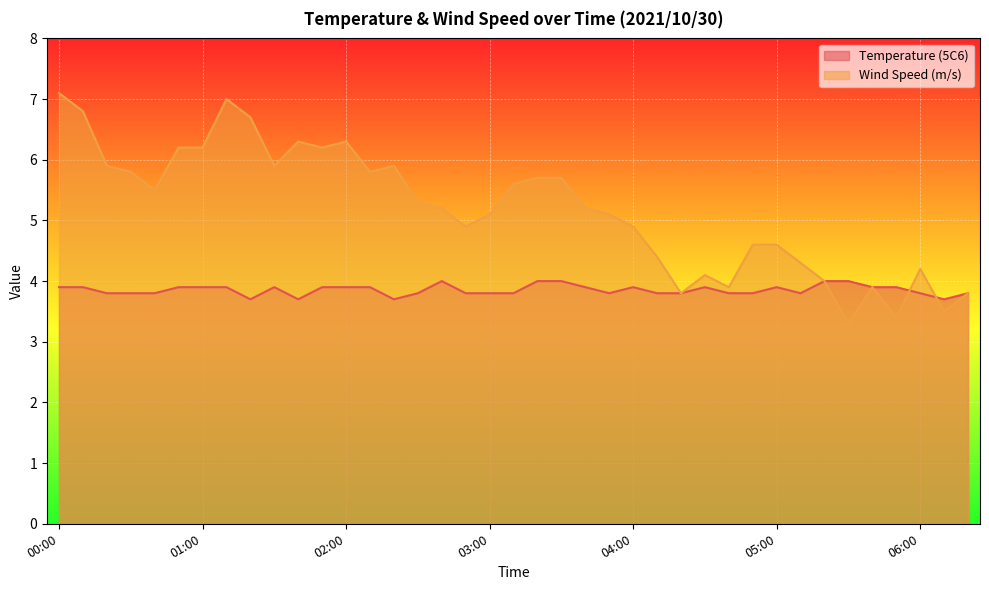

At how many categories does at least one series exceed 3?

39